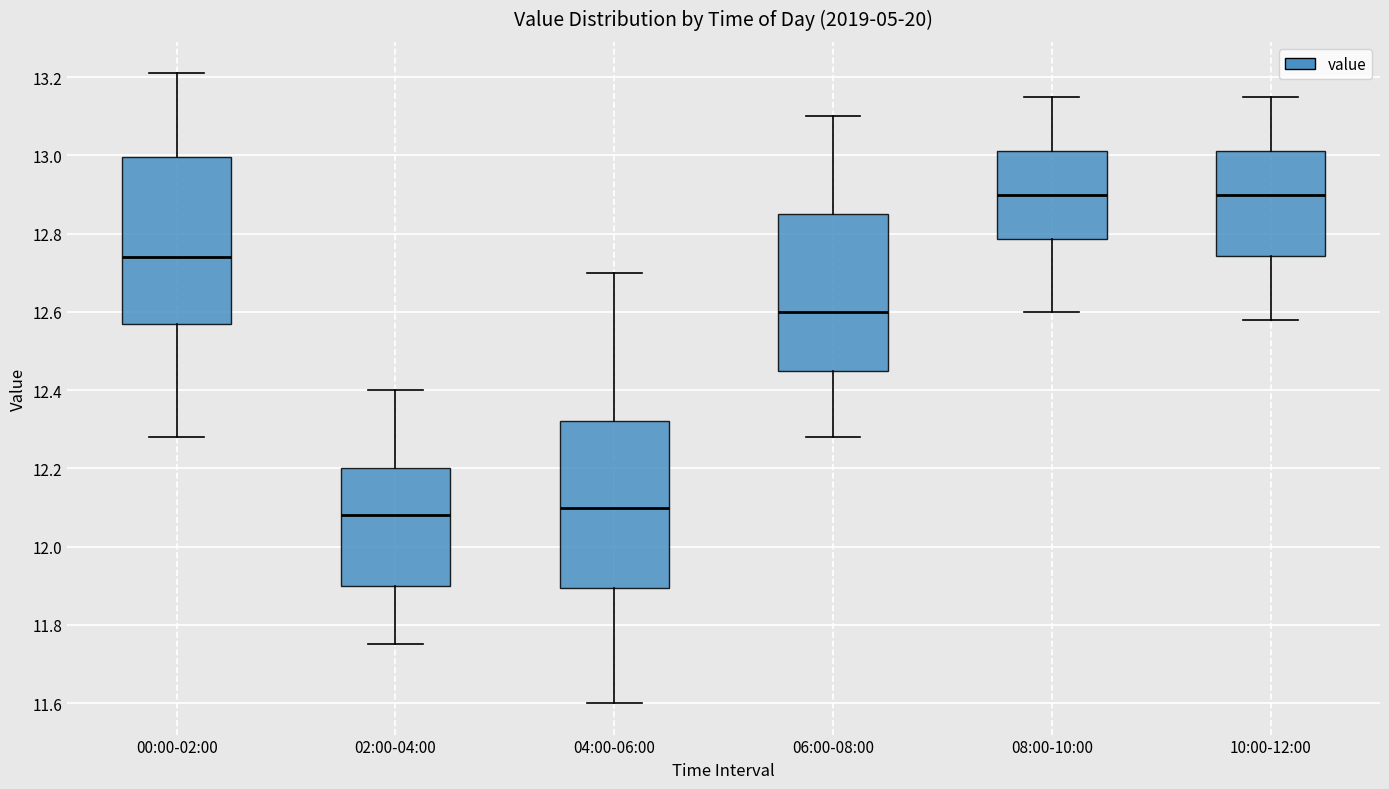

Reading left to right, transcribe this box plot: for each box, give where its median line is, the range the box spans, and where its two whiskers end, as read against the y-axis. The values are not printed on the chart, so give them approximately, as read against the axis.

00:00-02:00: median 12.74, box 12.58 to 13.00, whiskers 12.28 to 13.22
02:00-04:00: median 12.08, box 11.90 to 12.20, whiskers 11.76 to 12.40
04:00-06:00: median 12.10, box 11.90 to 12.32, whiskers 11.60 to 12.70
06:00-08:00: median 12.60, box 12.46 to 12.86, whiskers 12.28 to 13.10
08:00-10:00: median 12.90, box 12.78 to 13.02, whiskers 12.60 to 13.16
10:00-12:00: median 12.90, box 12.74 to 13.02, whiskers 12.58 to 13.16